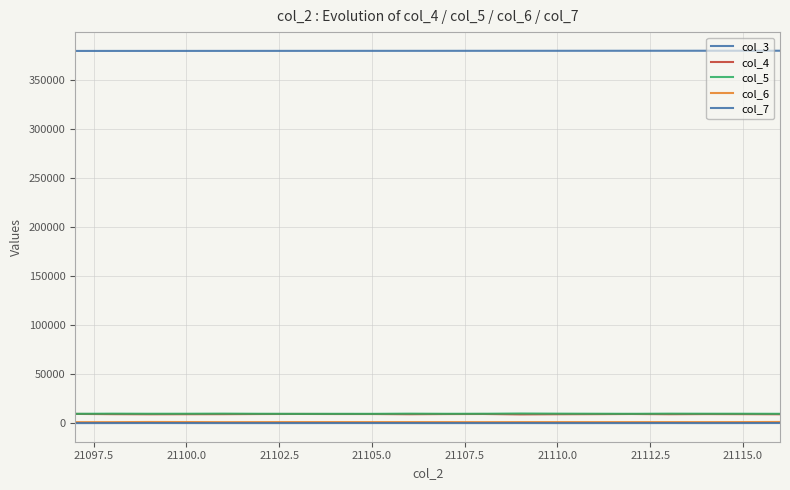

How many categories are shown in the chart?

20